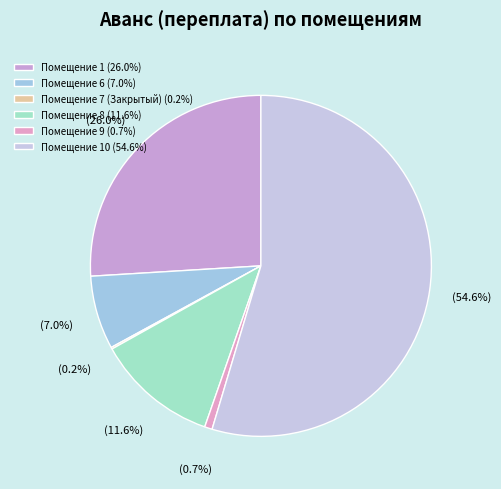

To the nearest percent, what is the difference between the largest and smallest slice percentages?

54%